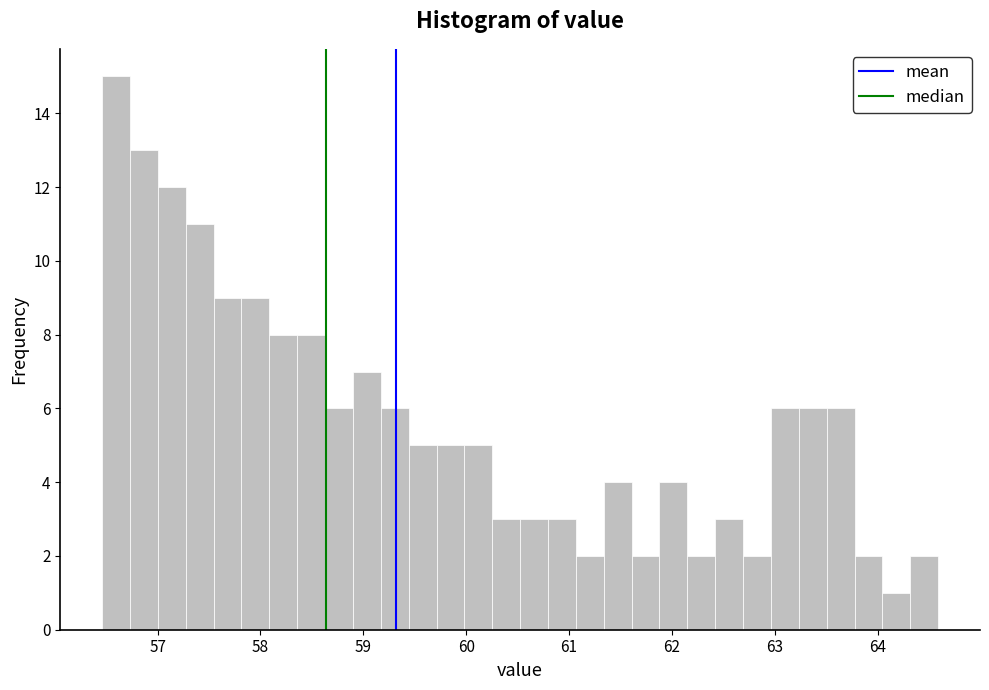

Around what value on the x-axis is the tallest bar? Give the approximate position of its centre, as read against the axis.

56.6